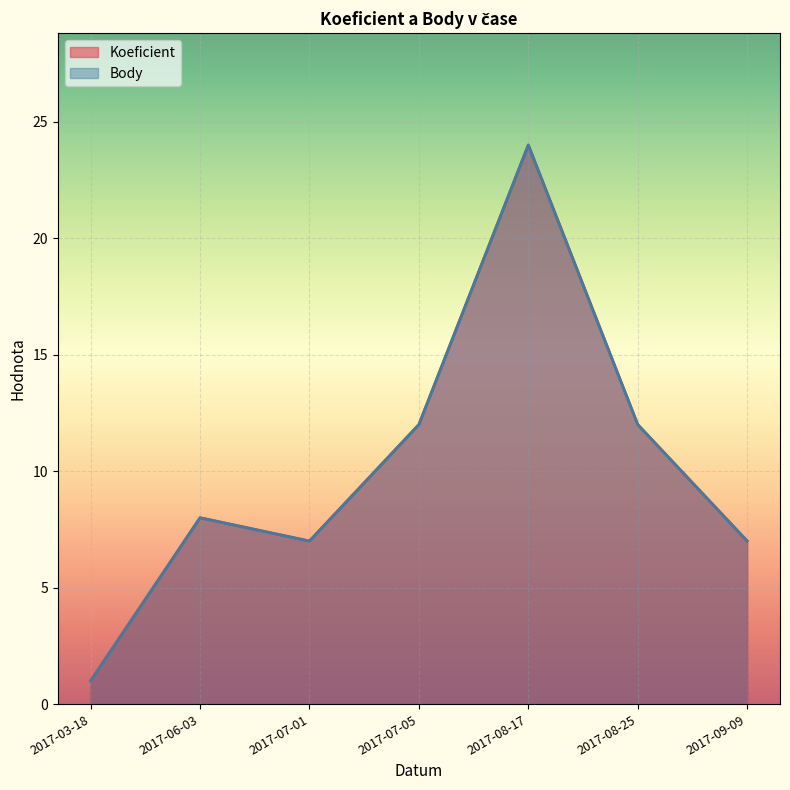

Does the chart display data point markers on the line(s)?

No